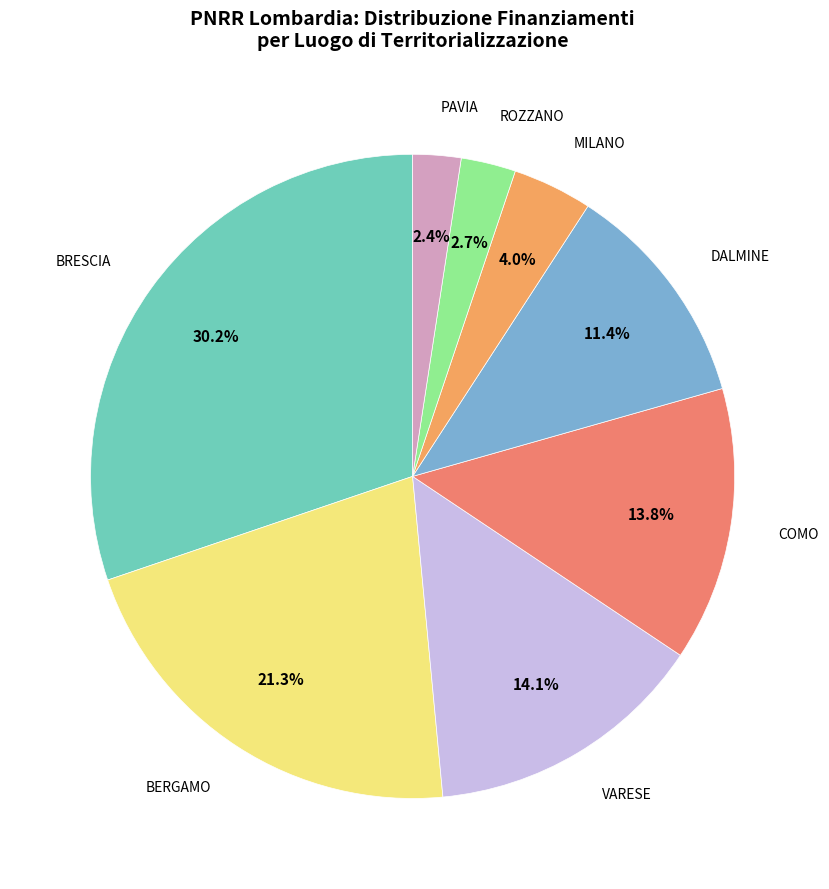

What is the ratio of the value at DALMINE to the value at MILANO?

2.9